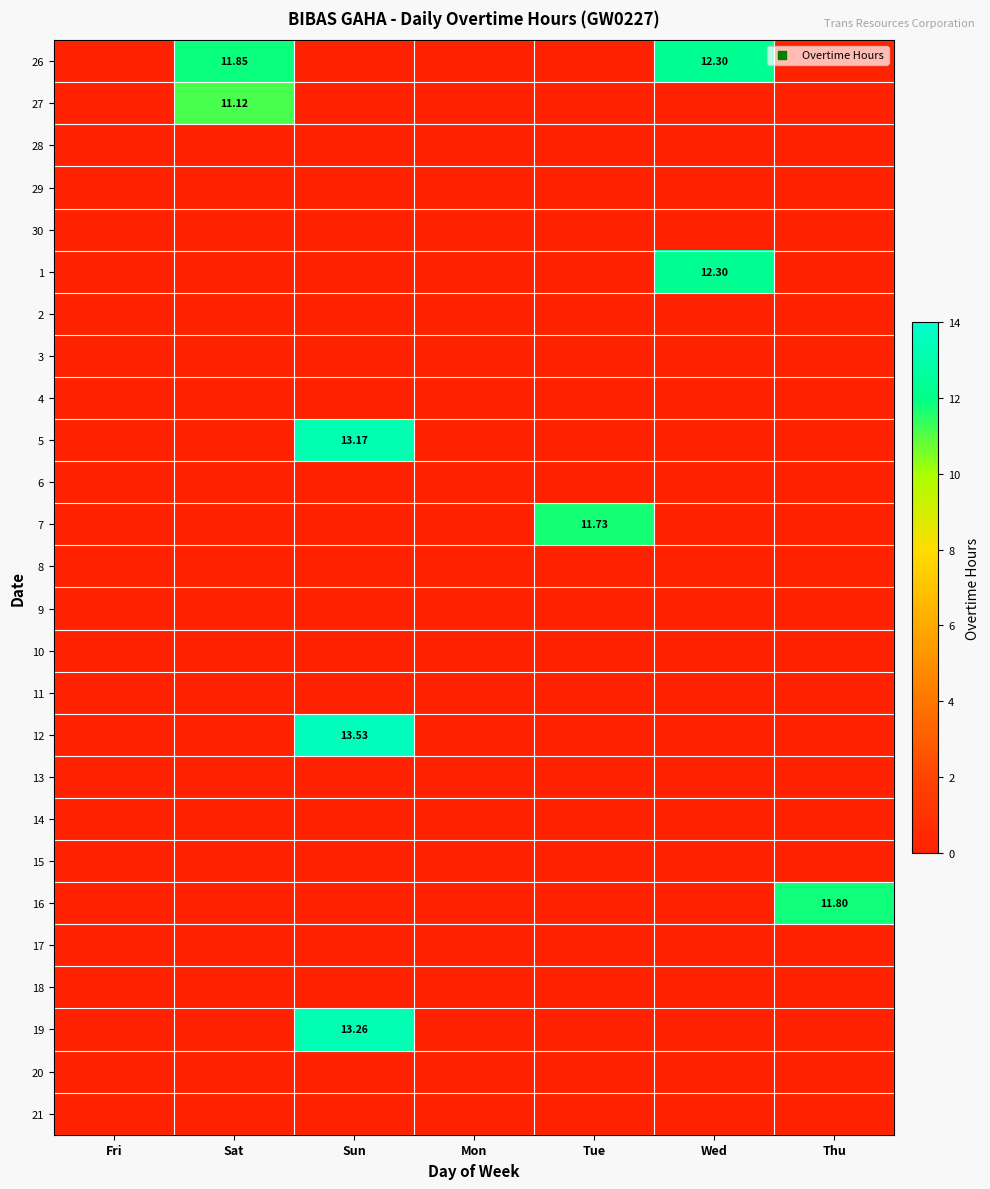

What is the spread (max minus min) of values at Wed?

12.3